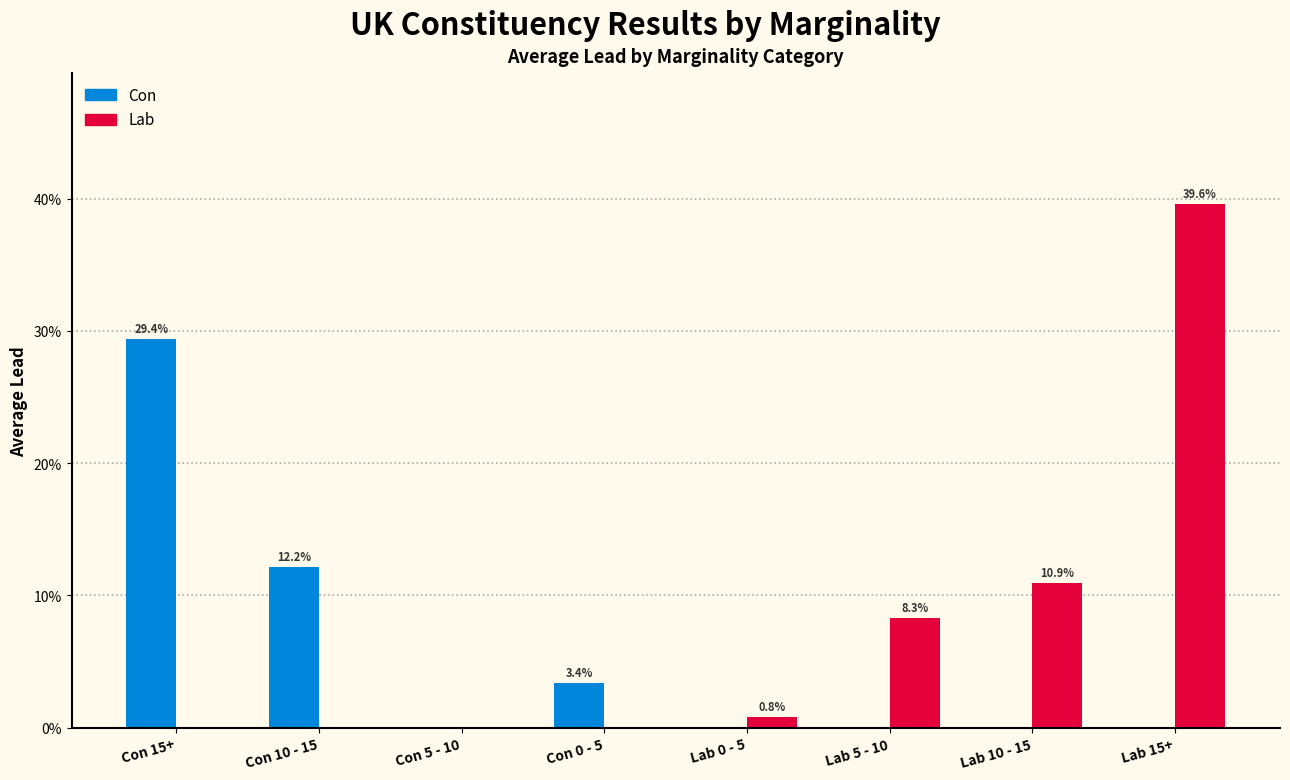

Is the value of Lab at Lab 10 - 15 greater than the value of Con at Lab 10 - 15?

Yes